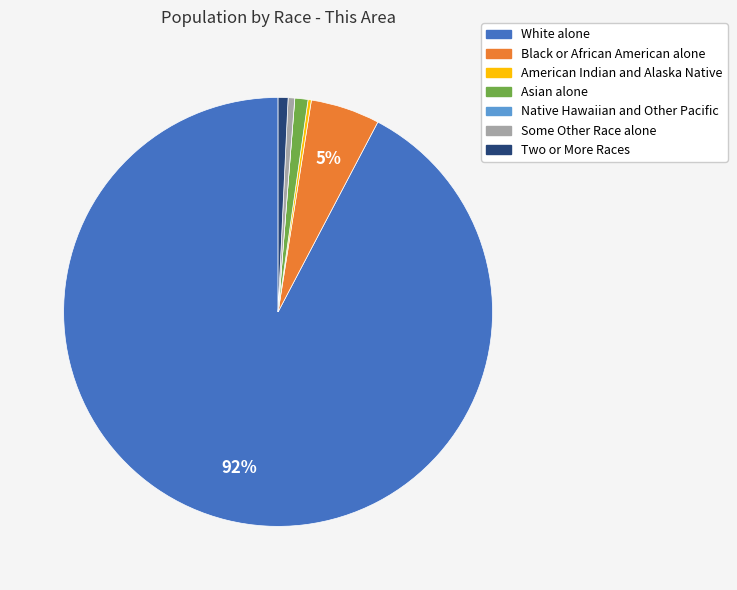

Is it true that White alone is 99% of the pie?

False